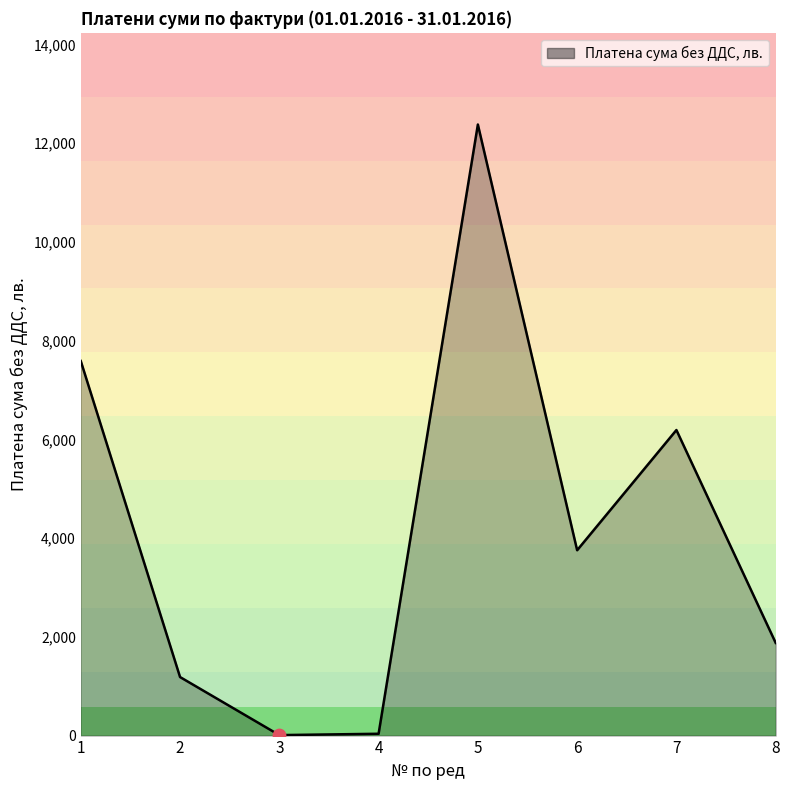

Approximately how many times larger is the value at 7 compared to 5?

0.5